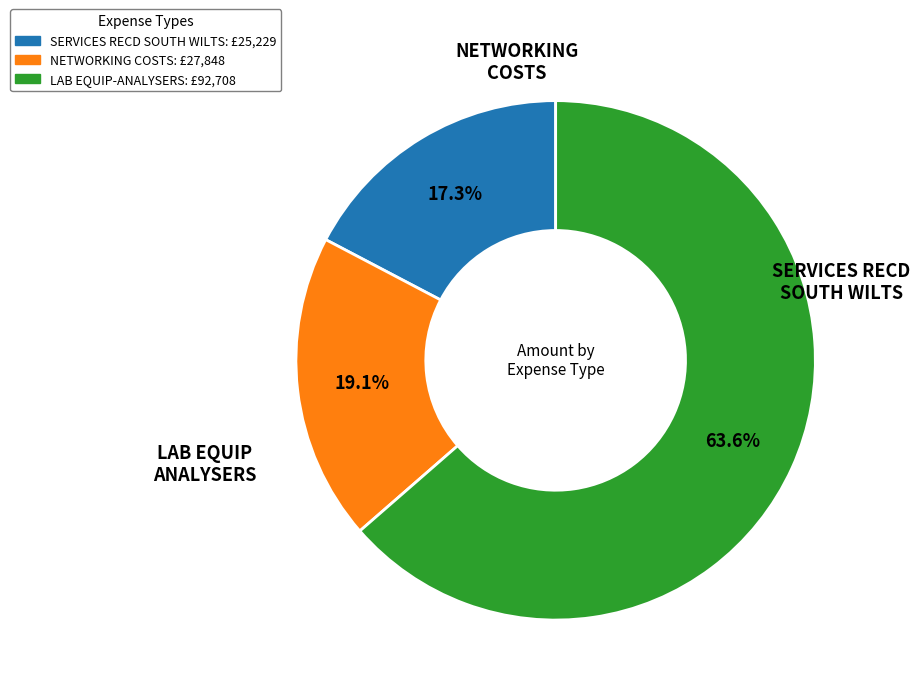

Does any single category account for the majority?

Yes